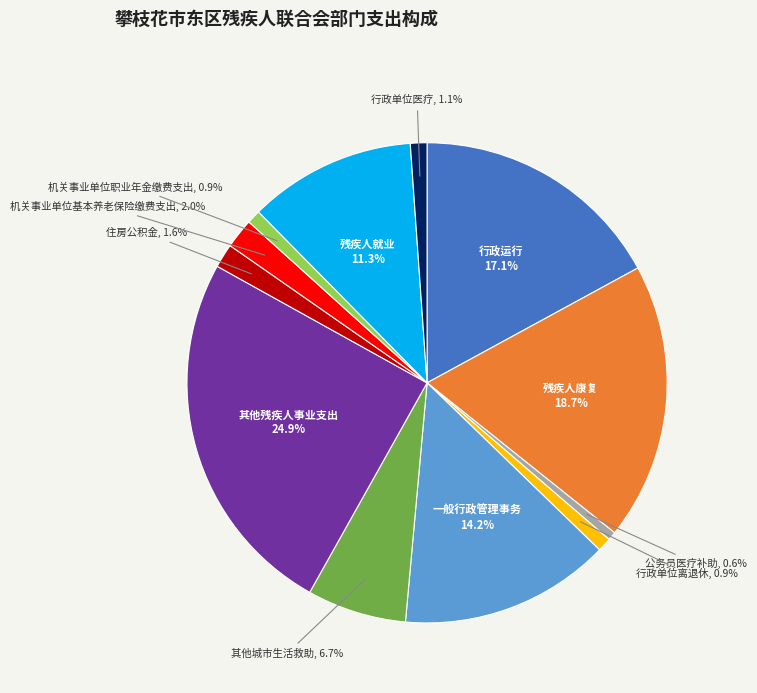

Does any single category account for the majority?

No